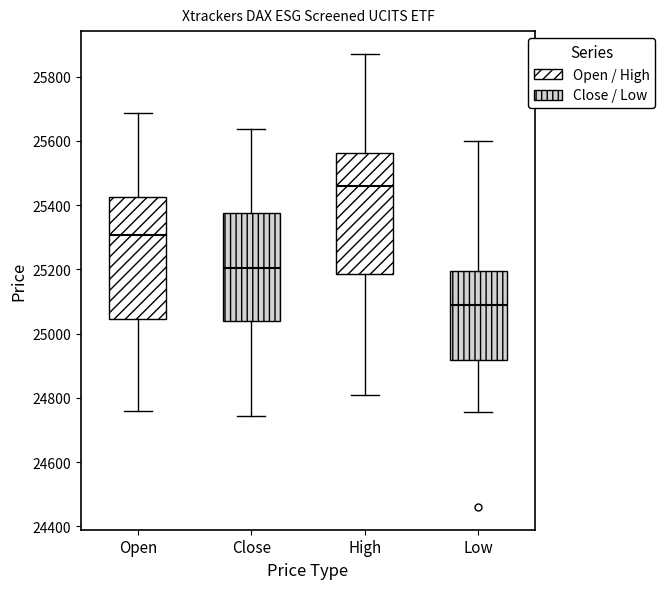

Which box's median line is the lowest?

Low